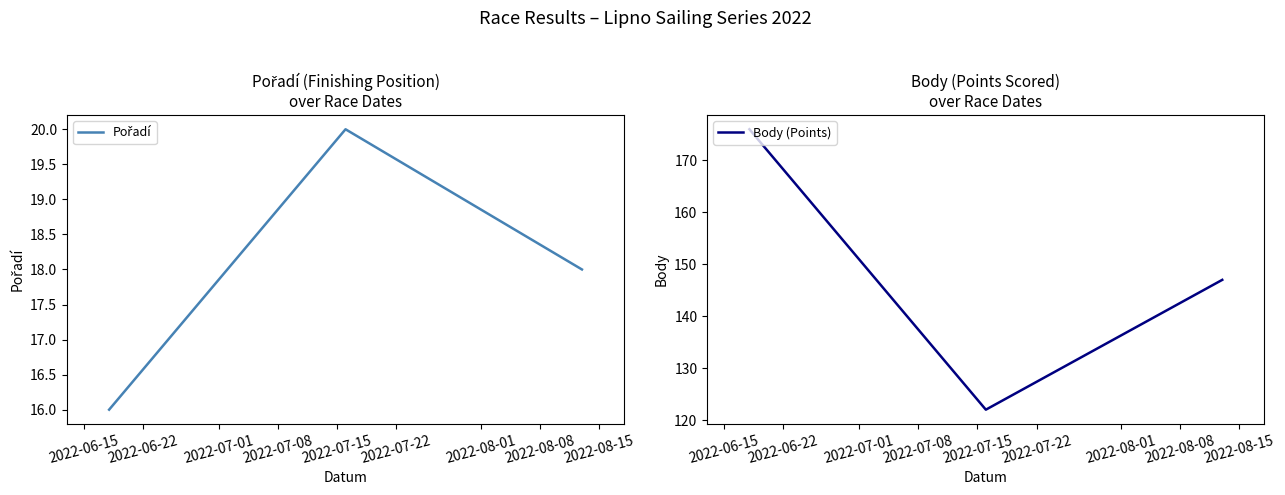

Which series has the largest total across all categories?

Body (Points)